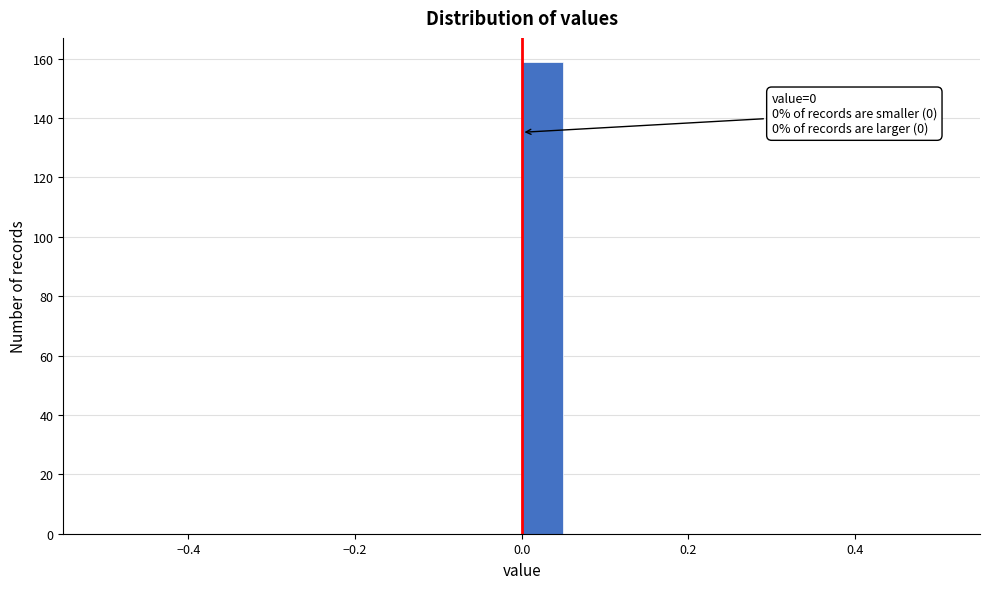

Read against the x-axis, roughly where is the centre of the tallest bar?

0.02